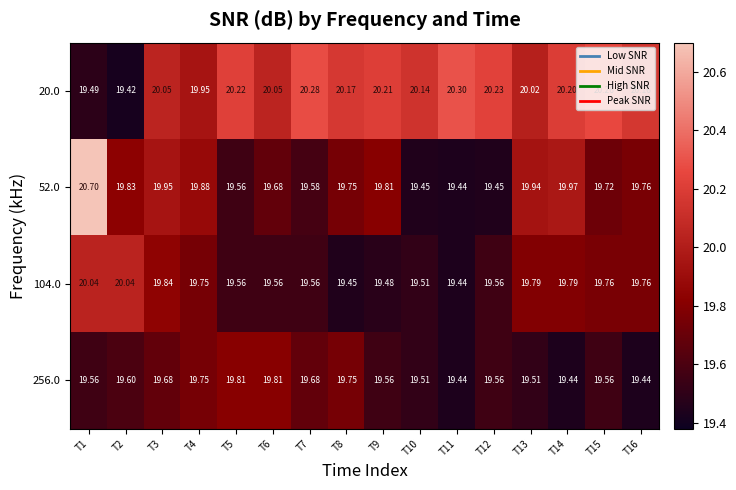

At which category is the sum across all series the highest?

T1